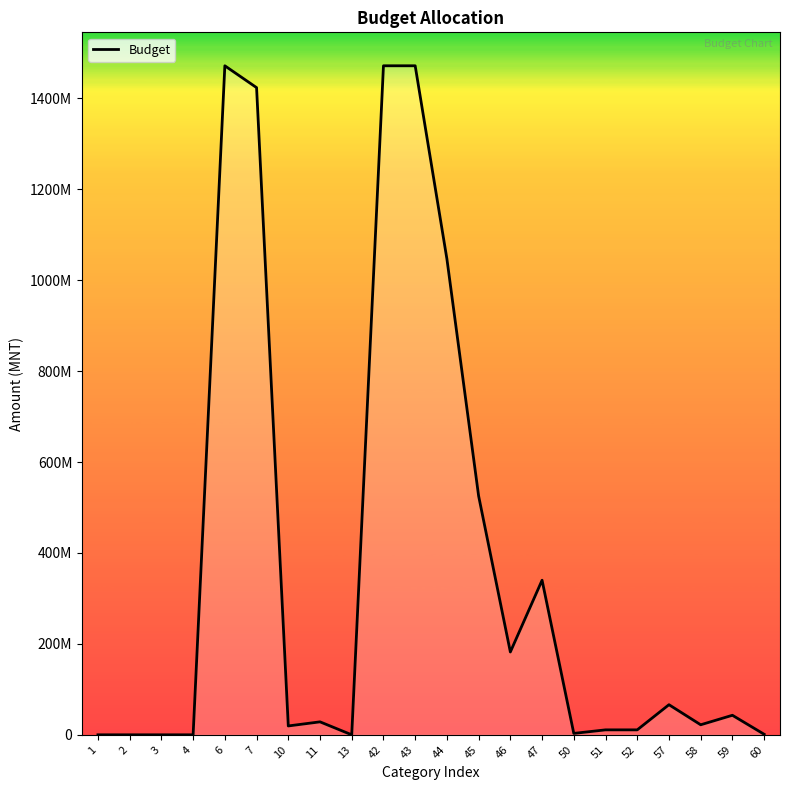

Is this an area chart (filled region under the line)?

Yes